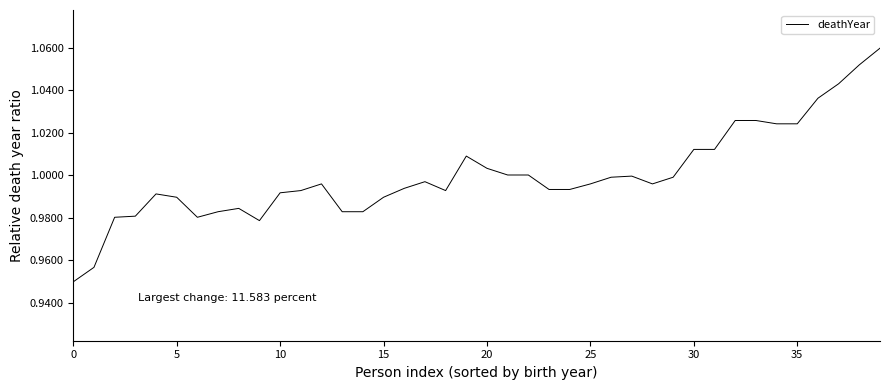

What is the difference between the second highest and minimum values?

0.1